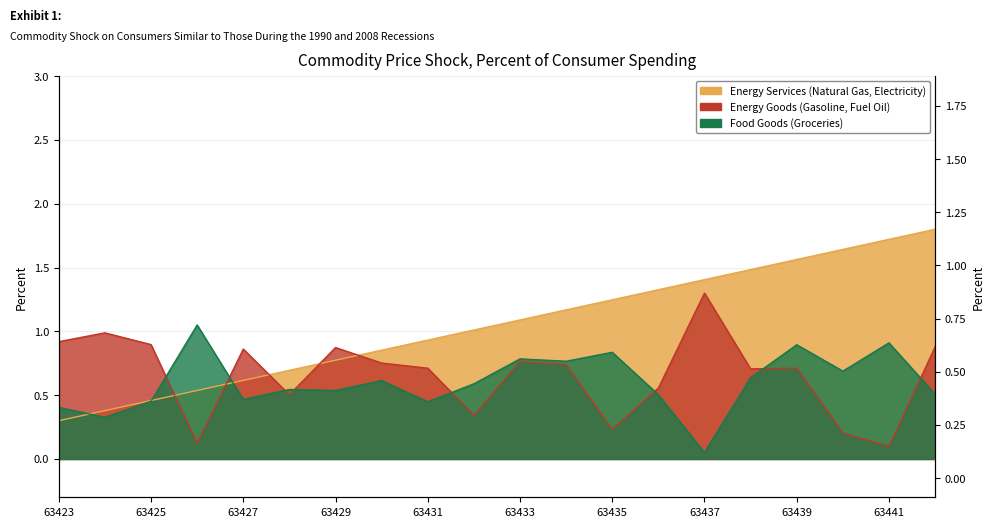

What is the maximum value shown in the chart?

1.8